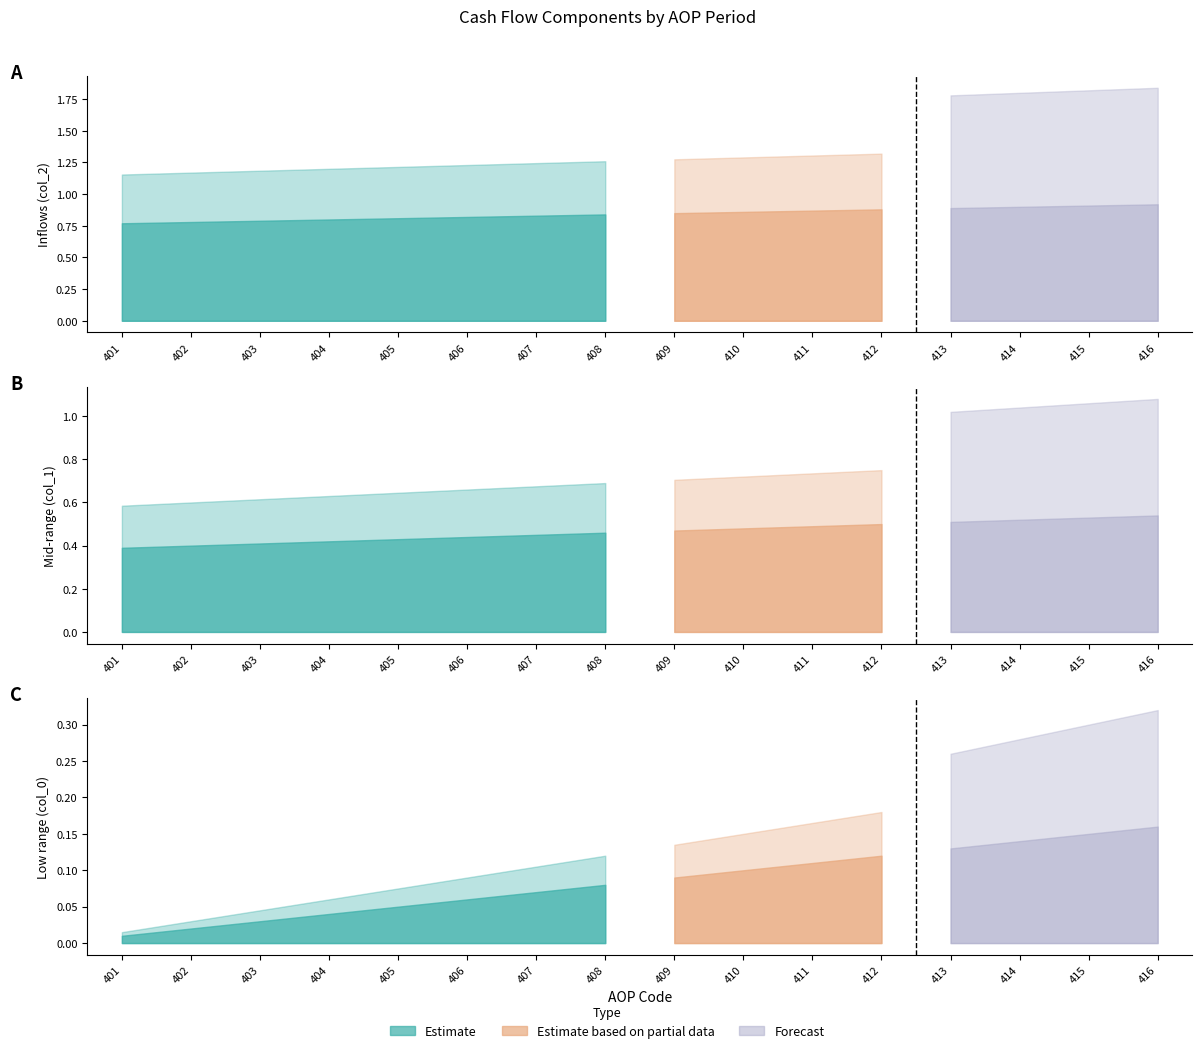

Between 405 and 414, which series saw the biggest shift?

col_1